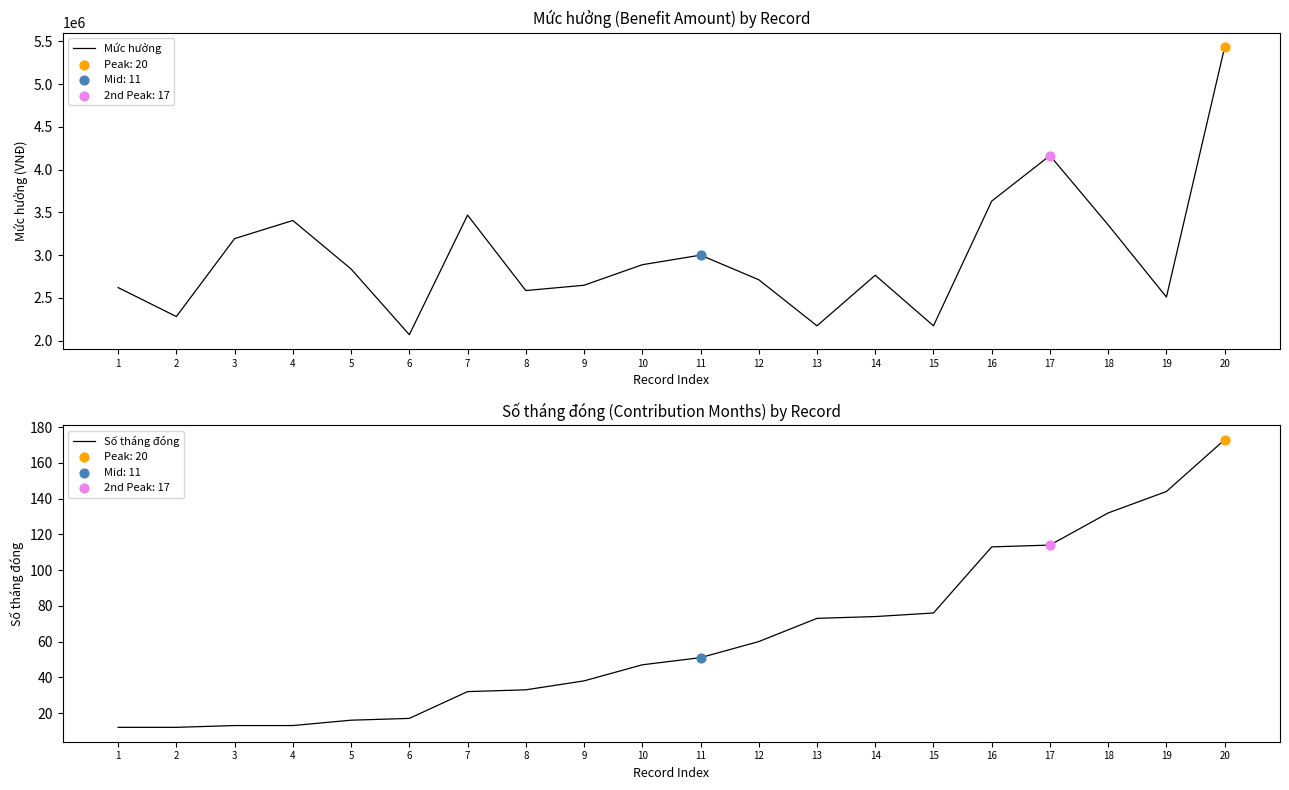

Which series has the largest total across all categories?

Mức hưởng